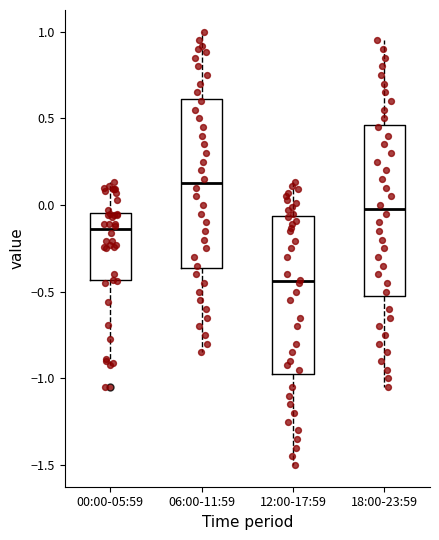

Reading left to right, transcribe this box plot: for each box, give where its median line is, the range the box spans, and where its two whiskers end, as read against the y-axis. The values are not printed on the chart, so give them approximately, as read against the axis.

00:00-05:59: median -0.15, box -0.45 to -0.05, whiskers -0.90 to 0.15
06:00-11:59: median 0.15, box -0.35 to 0.60, whiskers -0.85 to 1.00
12:00-17:59: median -0.45, box -0.95 to -0.05, whiskers -1.50 to 0.15
18:00-23:59: median 0.00, box -0.50 to 0.45, whiskers -1.05 to 0.95